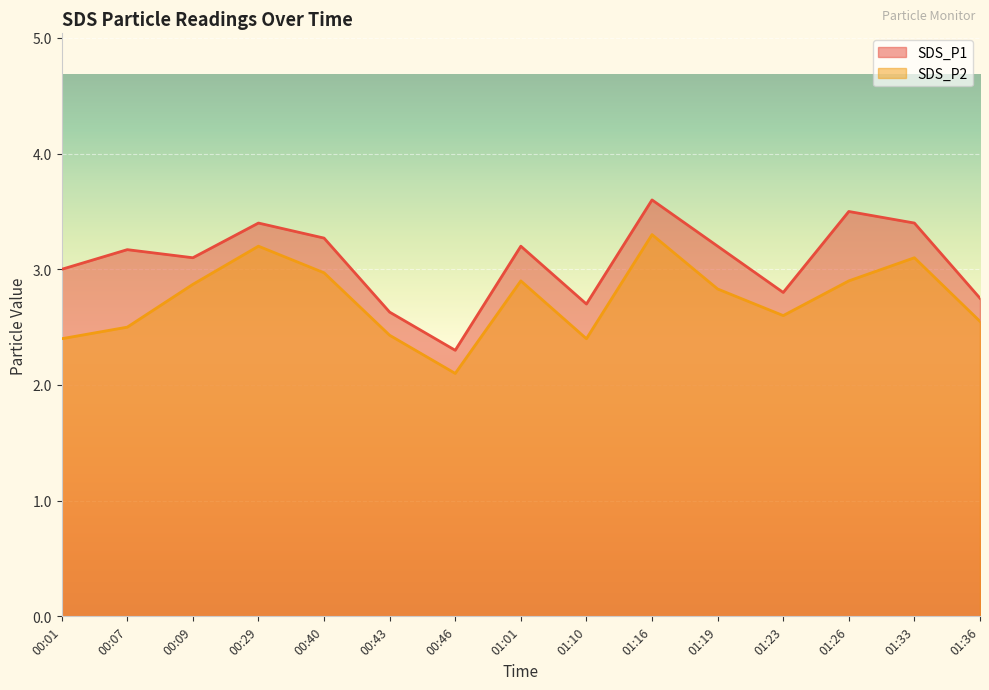

Which series has the largest range (max minus min)?

SDS_P1